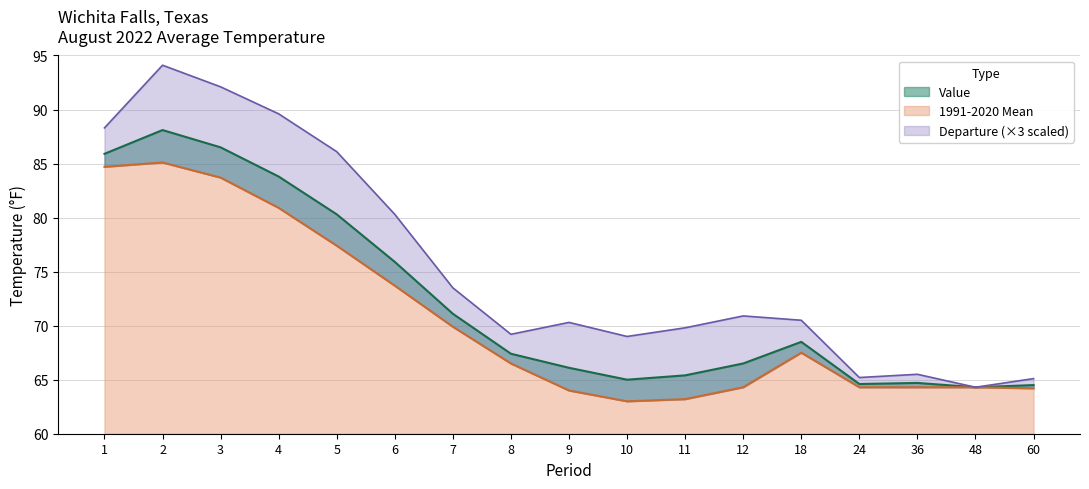

Rank the categories by 1991-2020 Mean value from lowest to highest.

10, 11, 9, 60, 12, 24, 36, 48, 8, 18, 7, 6, 5, 4, 3, 1, 2